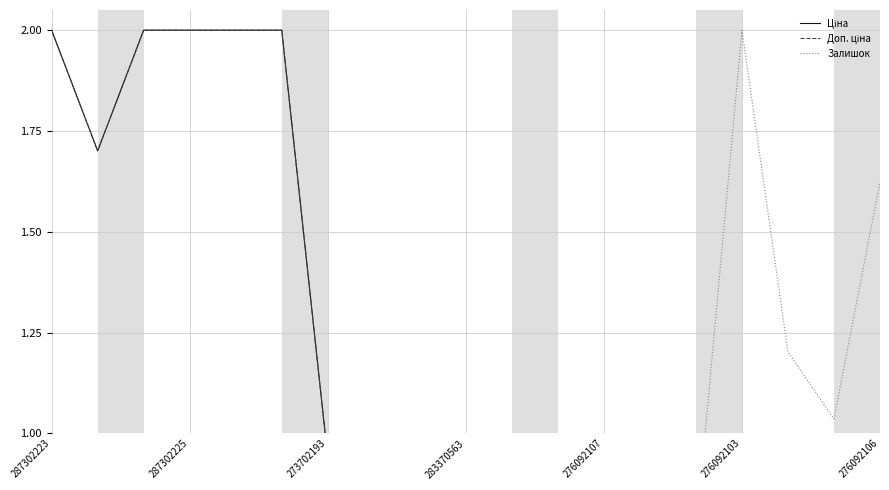

Which label corresponds to the smallest value in the chart?

276092103